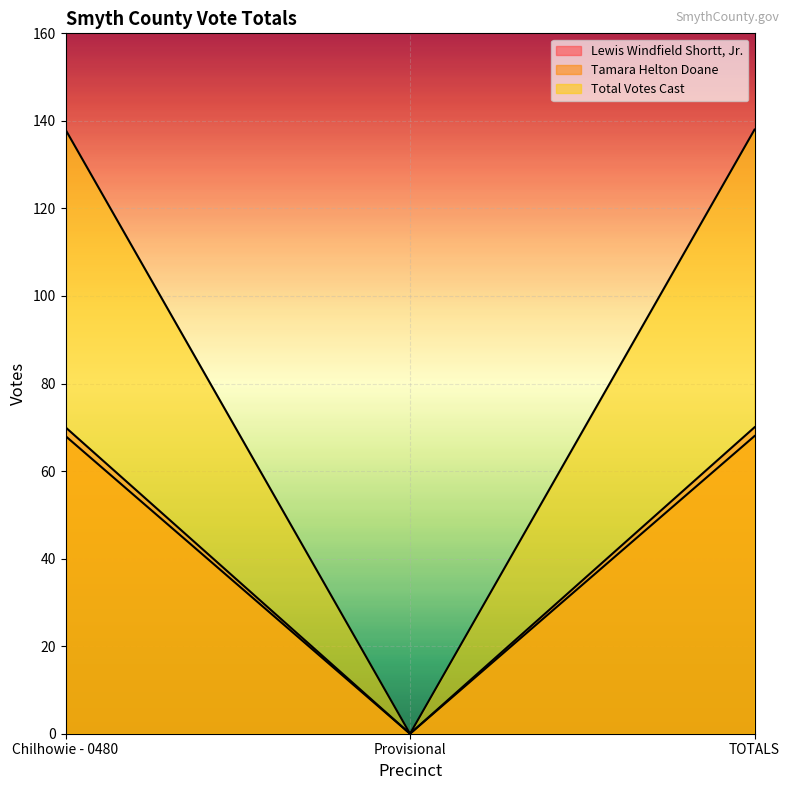

What is the sum of all Total Votes Cast values?

276